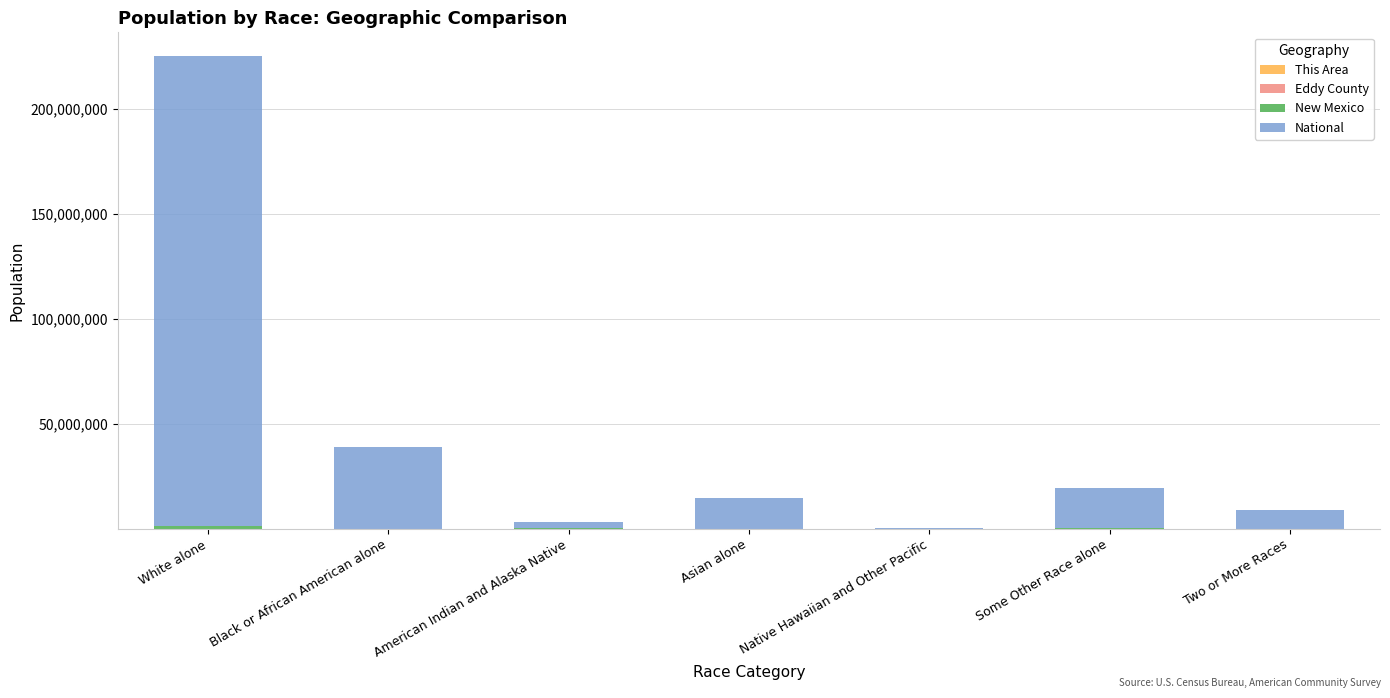

At which category is the sum across all series the highest?

White alone